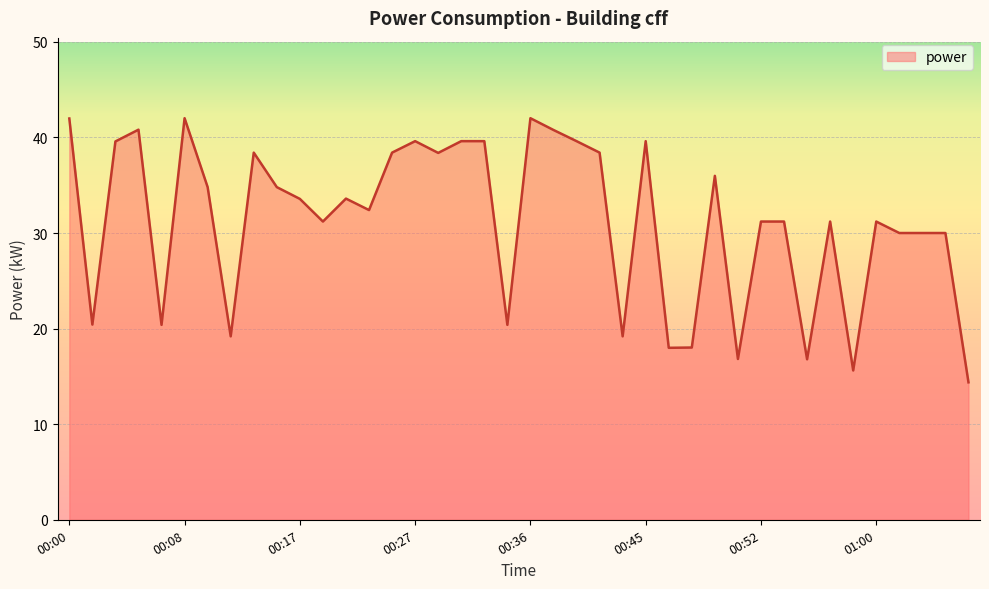

What is the smallest value displayed?

14.4